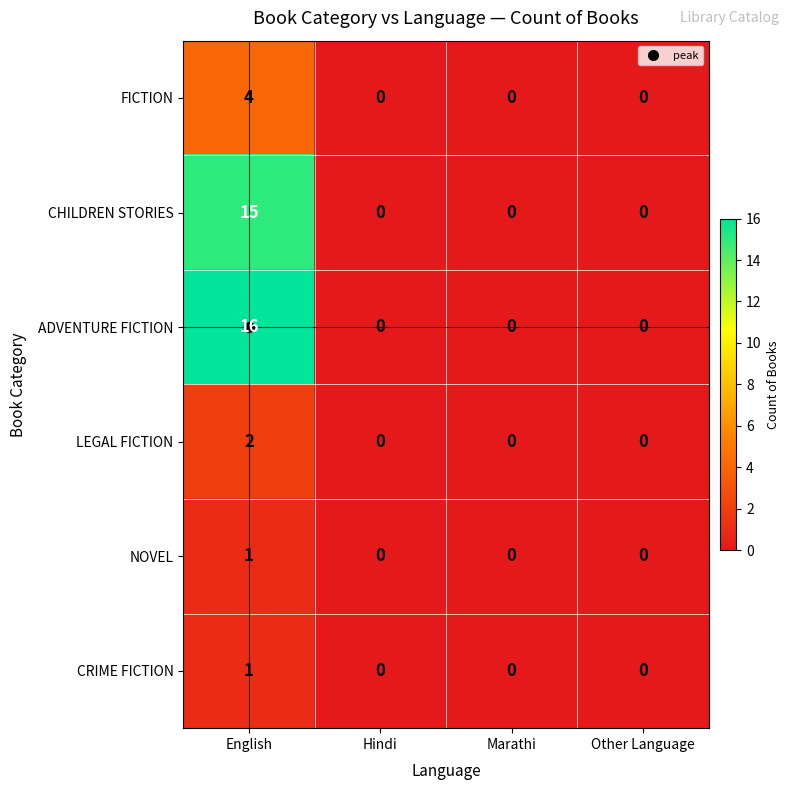

How many CHILDREN STORIES values are between 0 and 15?

4